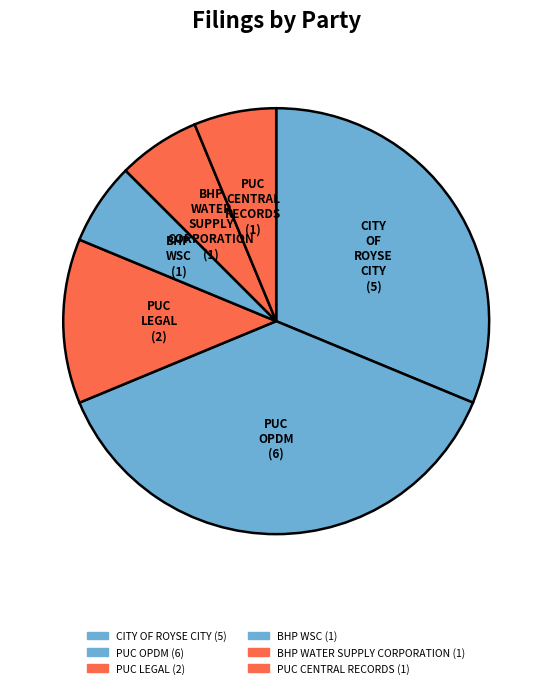

The PUC LEGAL slice represents 21% of the pie. True or false?

False